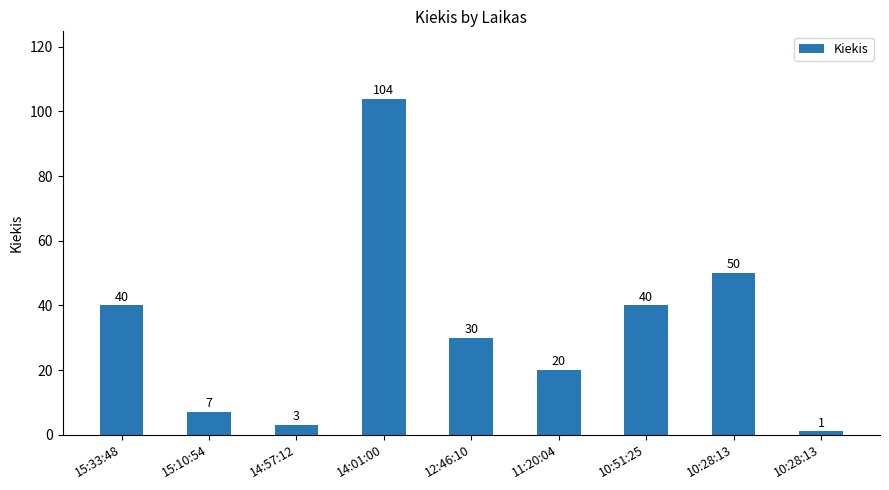

Reading left to right, list all the values displayed in this chart.

40	7	3	104	30	20	40	50	1